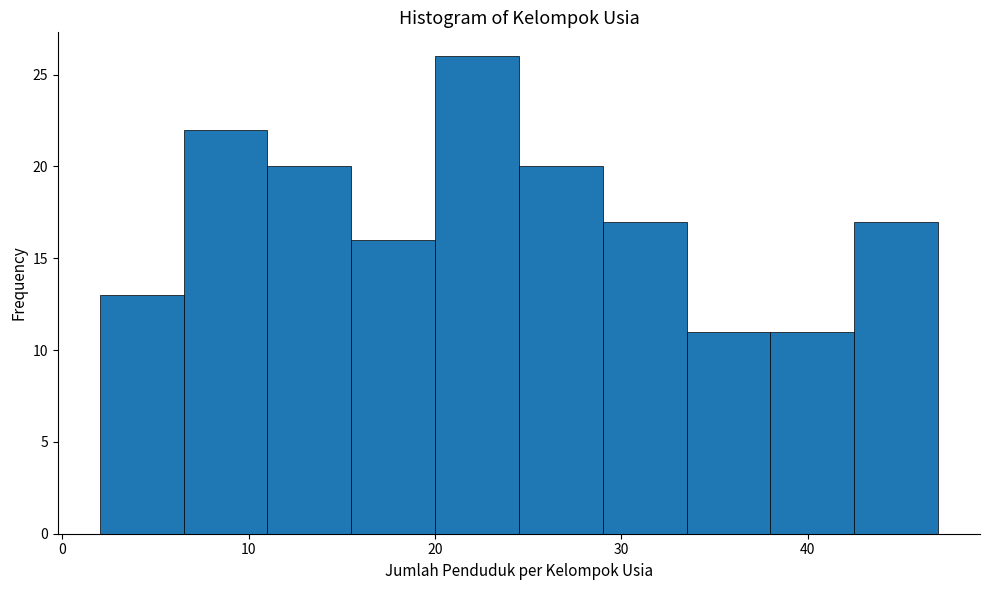

Reading left to right, list every bar in this chart as the range it spans on the x-axis followed by its height. Neither the bar edges nor the heights are printed on the chart, so give them approximately, as read against the axes.

2.0 to 6.5: 13
6.5 to 11.0: 22
11.0 to 15.5: 20
15.5 to 20.0: 16
20.0 to 24.5: 26
24.5 to 29.0: 20
29.0 to 33.5: 17
33.5 to 38.0: 11
38.0 to 42.5: 11
42.5 to 47.0: 17